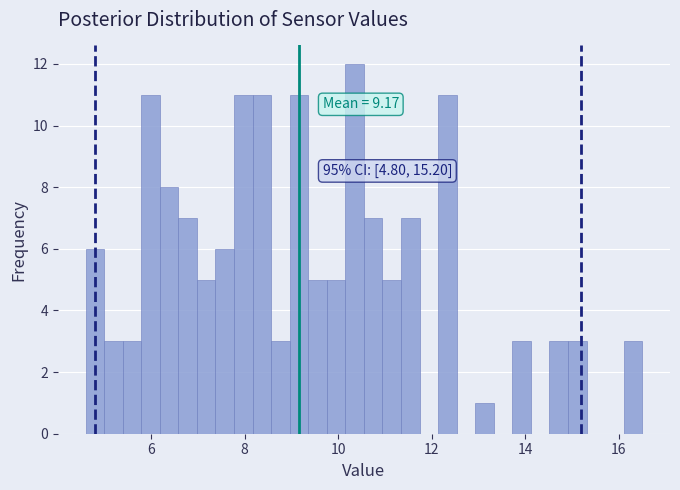

Read against the x-axis, roughly where is the centre of the tallest bar?

10.4